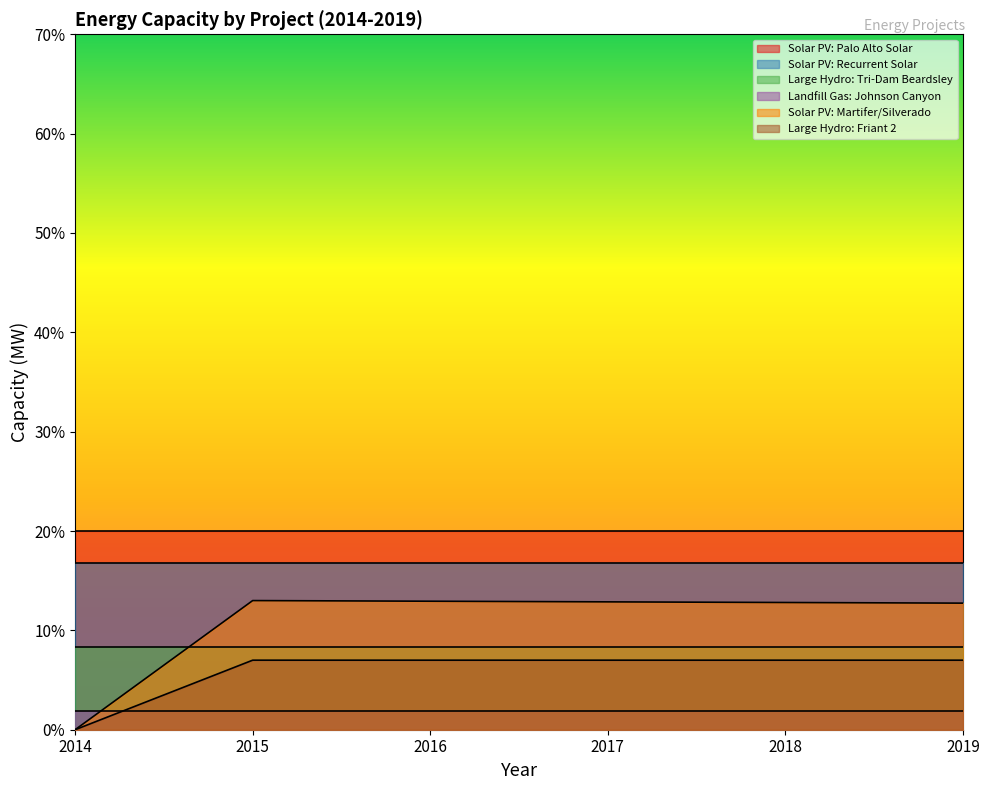

Which has a higher value, 2017 or 2016?

2017